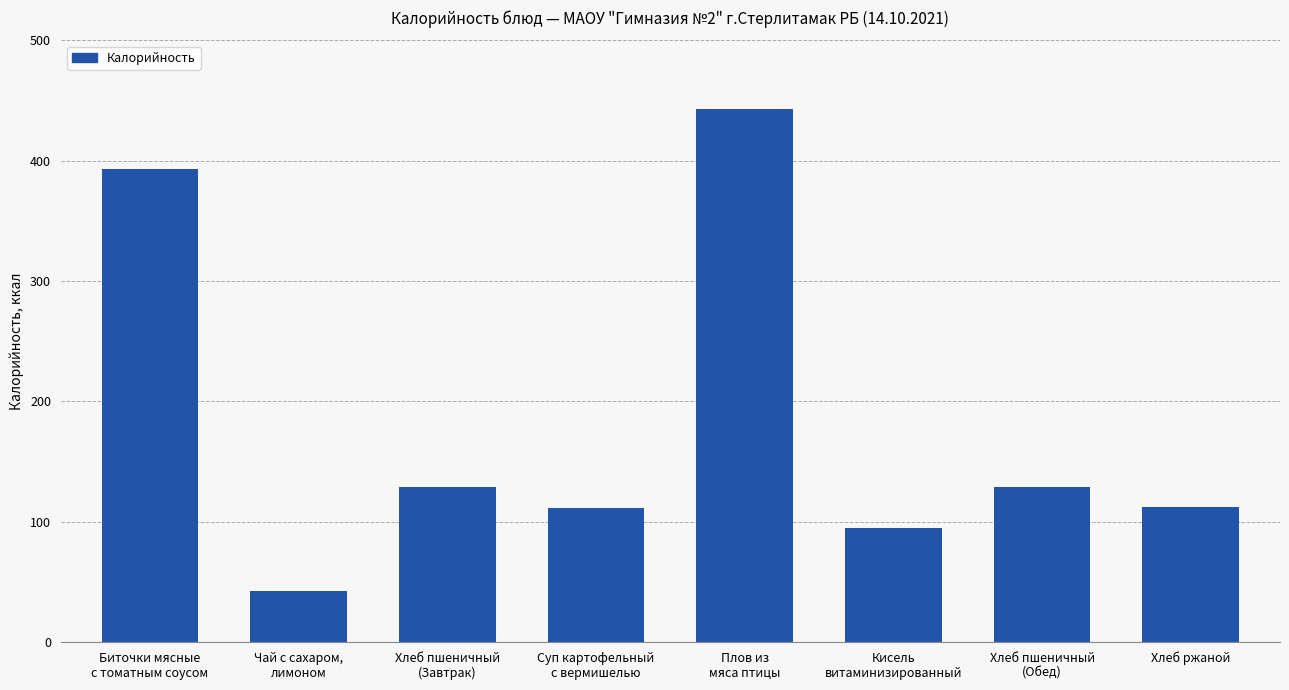

Which category has the highest value across all series?

Плов из
мяса птицы